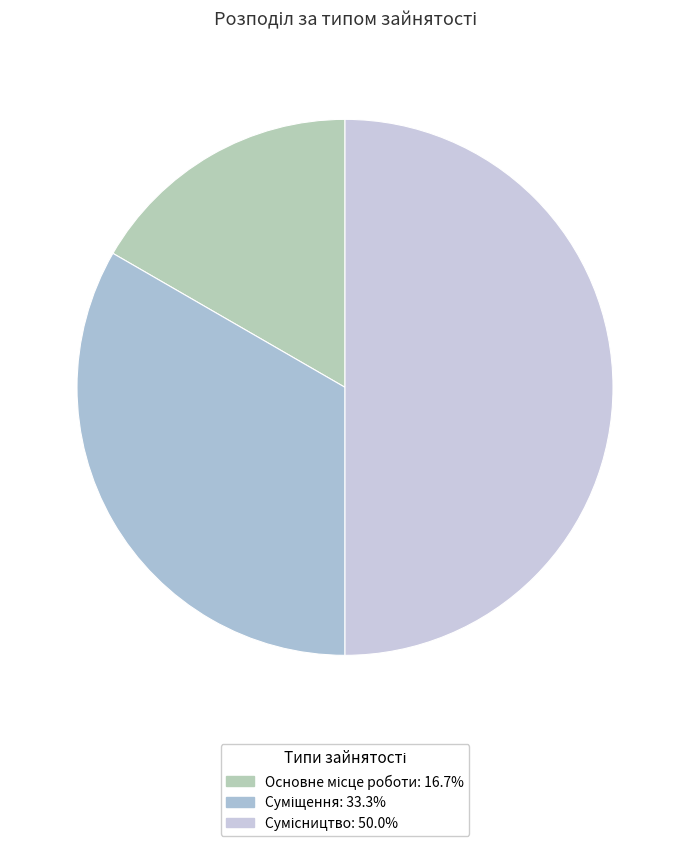

Count the number of slices in the pie.

3